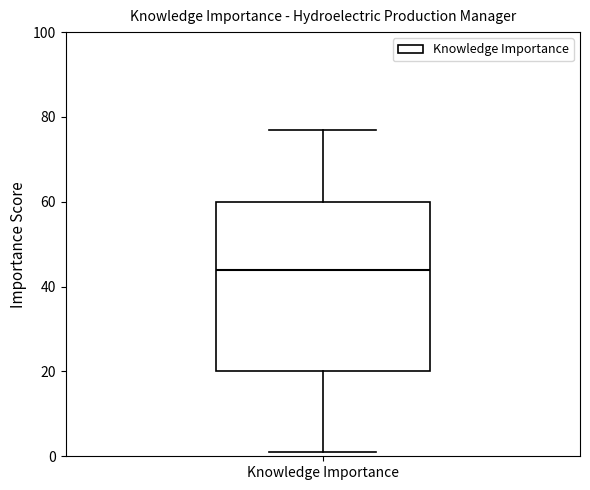

Transcribe this box plot: give where the median line is, the range the box spans, and where the two whiskers end, as read against the y-axis. The values are not printed on the chart, so give them approximately, as read against the axis.

median 44, box 20 to 60, whiskers 2 to 78